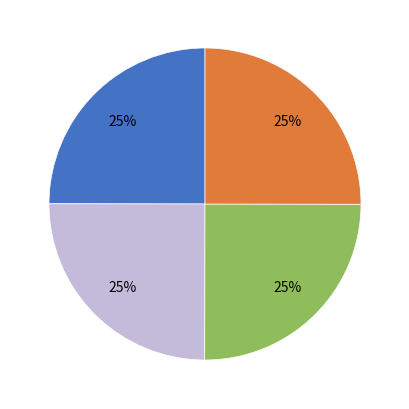

To the nearest percent, what is the average slice percentage?

25%